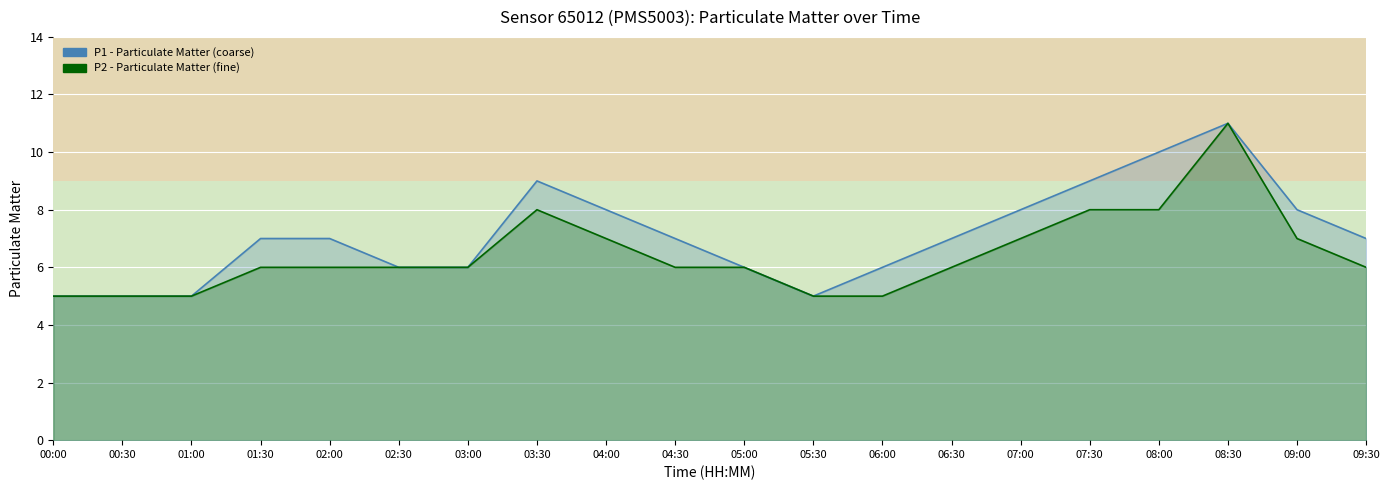

True or false: P1 (line) and P2 (line) cross at least once.

False